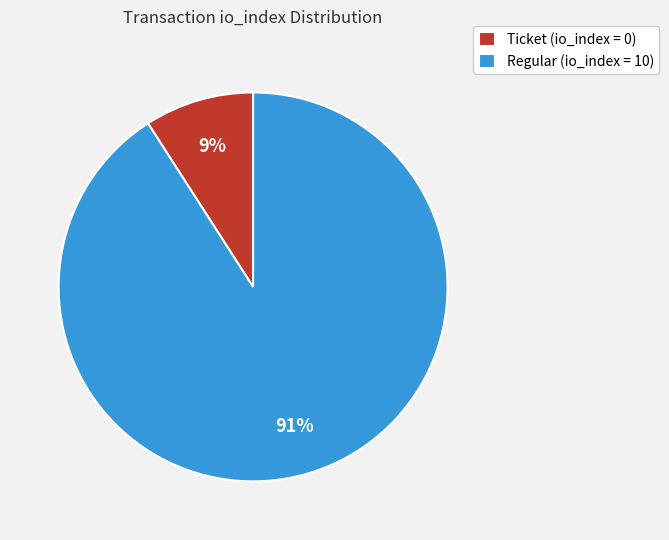

What is the largest slice in the pie chart?

Regular (io_index = 10)